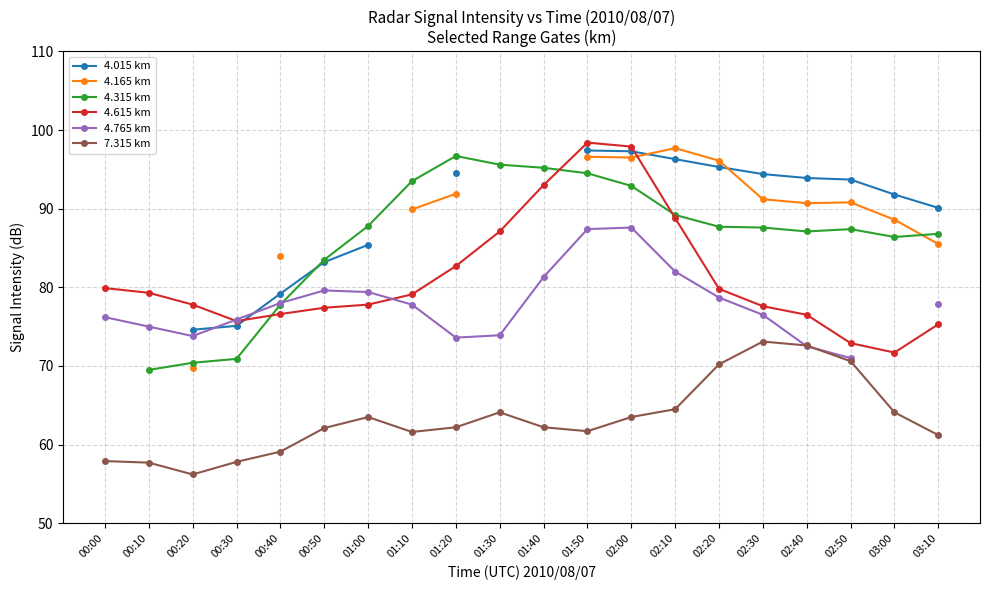

Where is the first local maximum for 4.315 km?

01:20